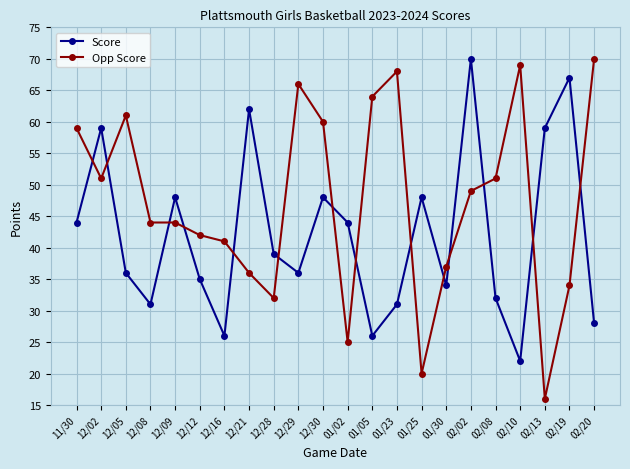

How many interior local peaks does the Score series have?

7